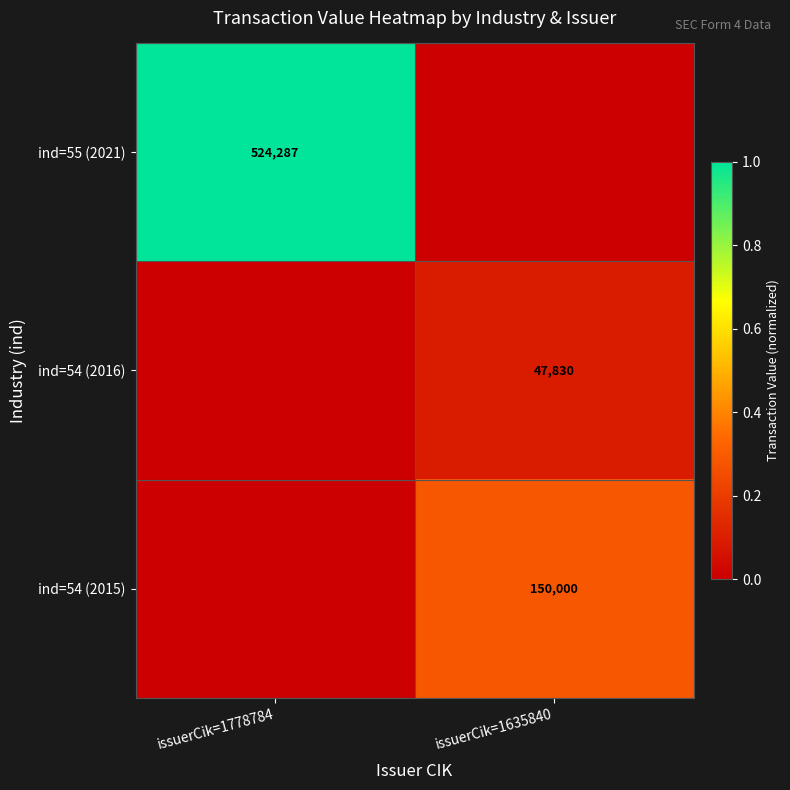

Which label corresponds to the smallest value in the chart?

issuerCik=1635840